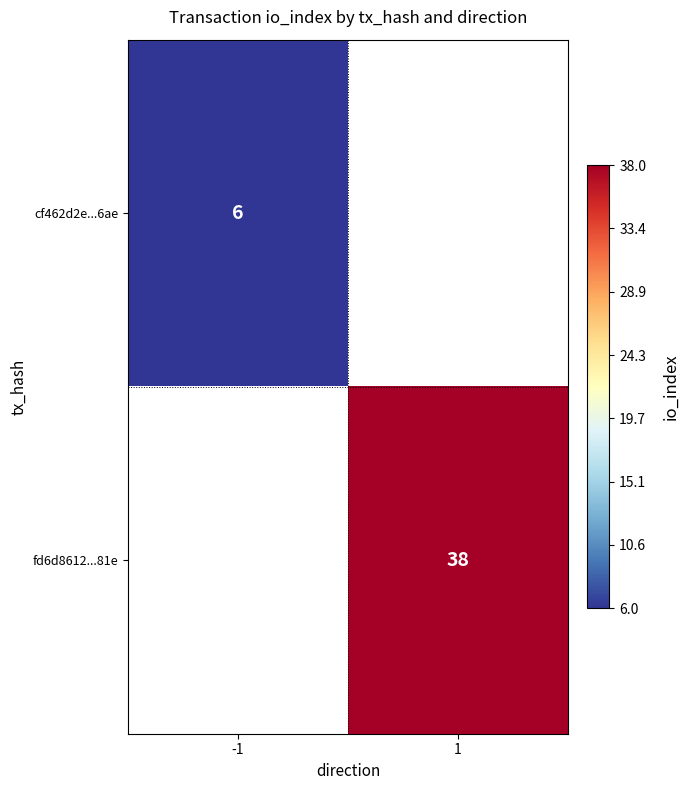

At how many categories does at least one series exceed 12?

1